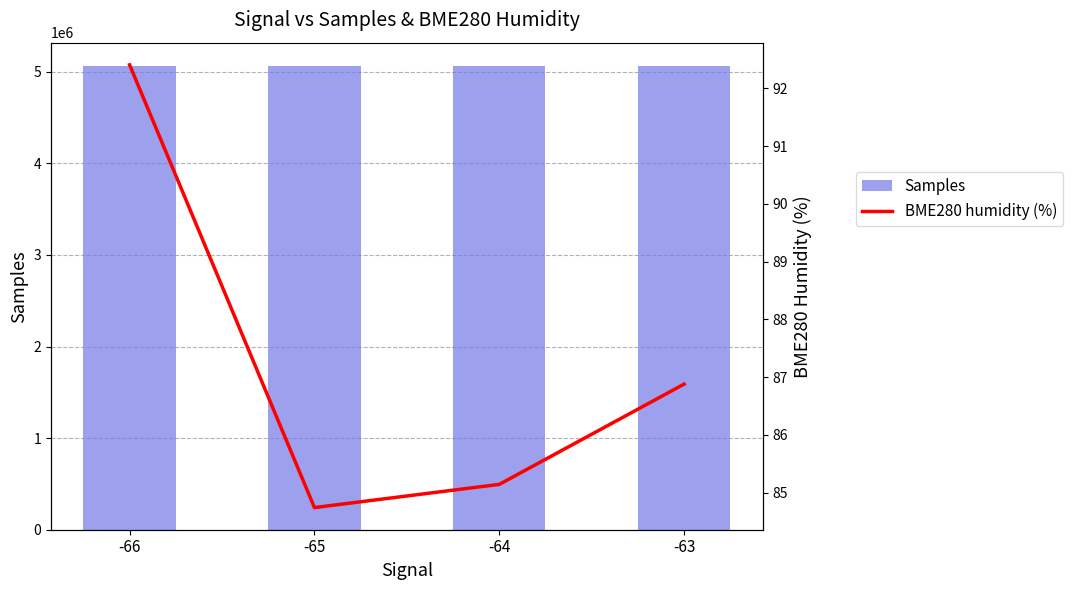

The Samples series shows 5060675.0 at -65. True or false?

True